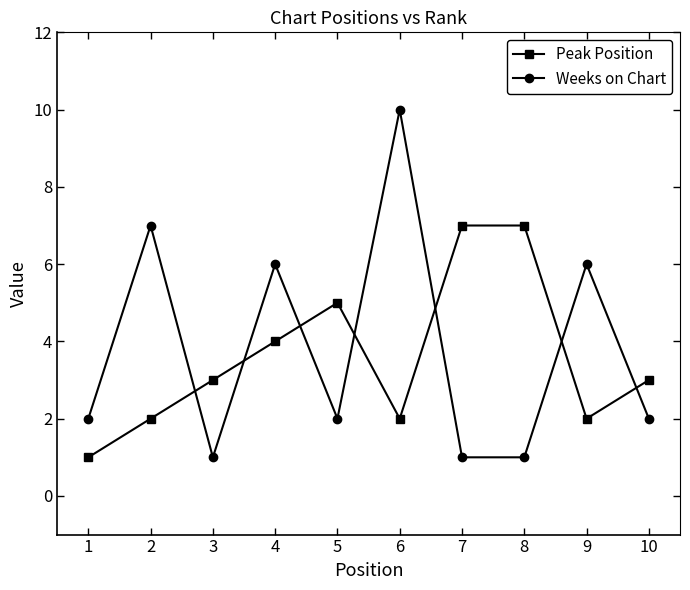

What is the spread (max minus min) of values at 1?

1